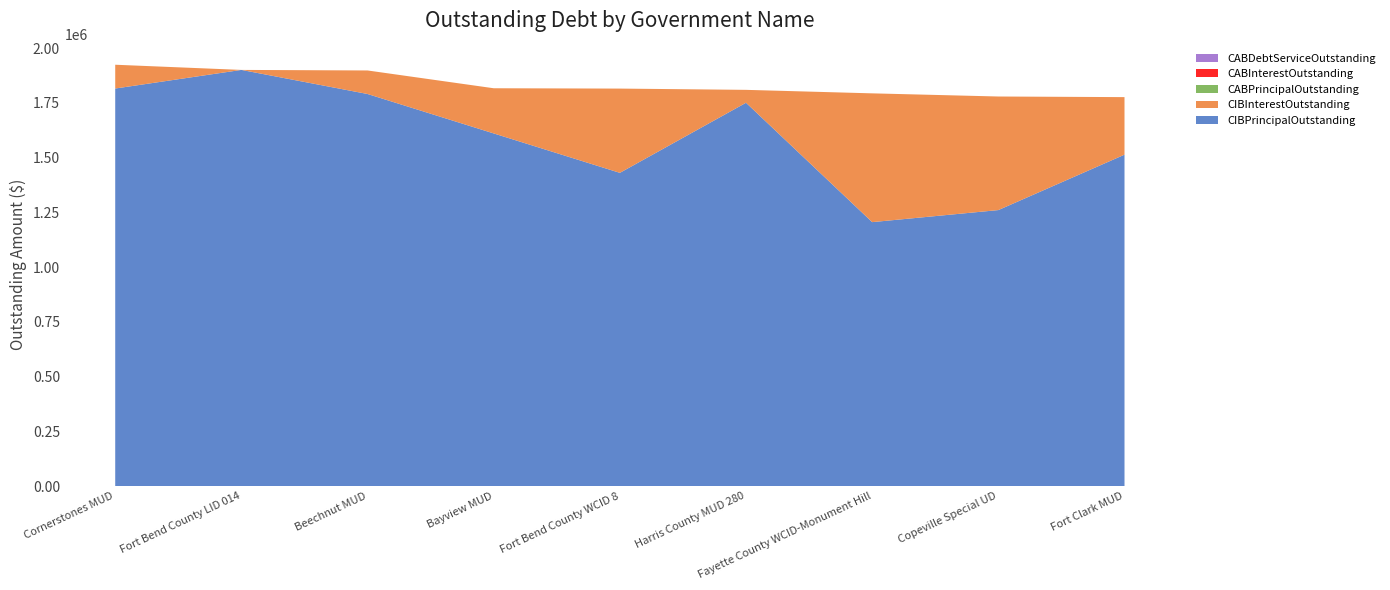

Reading left to right, extract all data points from this chart.

CIBPrincipalOutstanding: 1815000.0	1900000.0	1790000.0	1610000.0	1430000.0	1750000.0	1205000.0	1260000.0	1513000.0
CIBInterestOutstanding: 108637.5	0.0	107484.0	206255.0	384722.5	58950.0	587970.1	518574.0	262740.0
CABPrincipalOutstanding: 0.0	0.0	0.0	0.0	0.0	0.0	0.0	0.0	0.0
CABInterestOutstanding: 0.0	0.0	0.0	0.0	0.0	0.0	0.0	0.0	0.0
CABDebtServiceOutstanding: 0.0	0.0	0.0	0.0	0.0	0.0	0.0	0.0	0.0